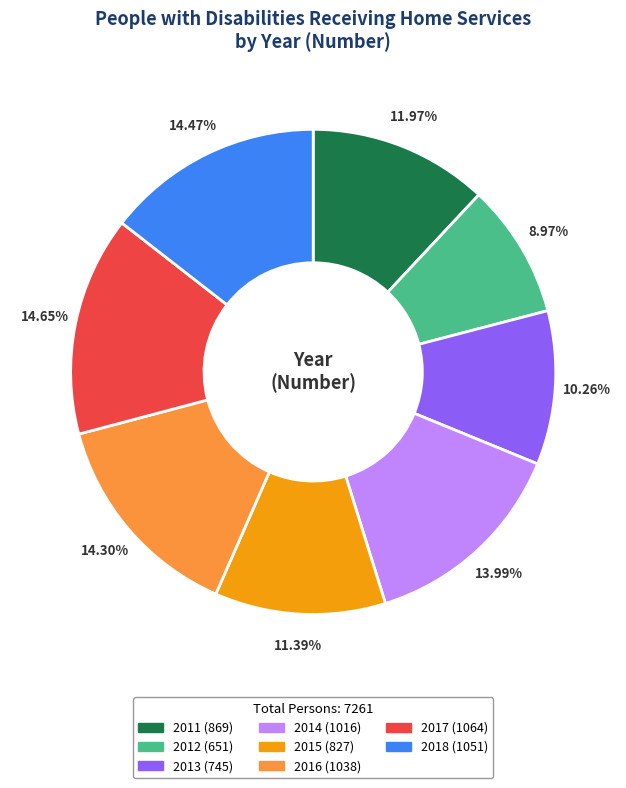

How many slices are in this pie chart?

8